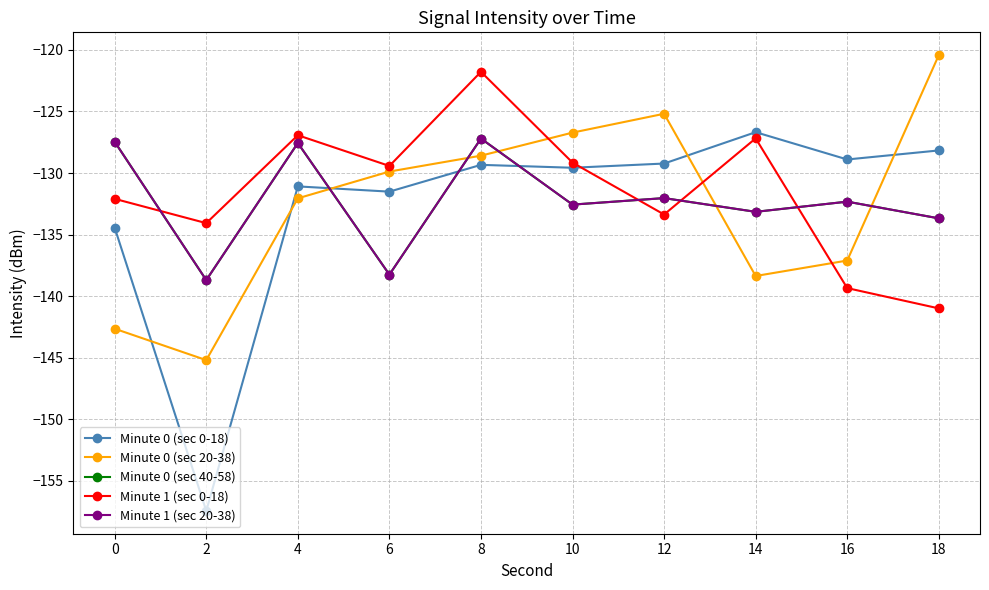

Does the chart have visible grid lines?

Yes